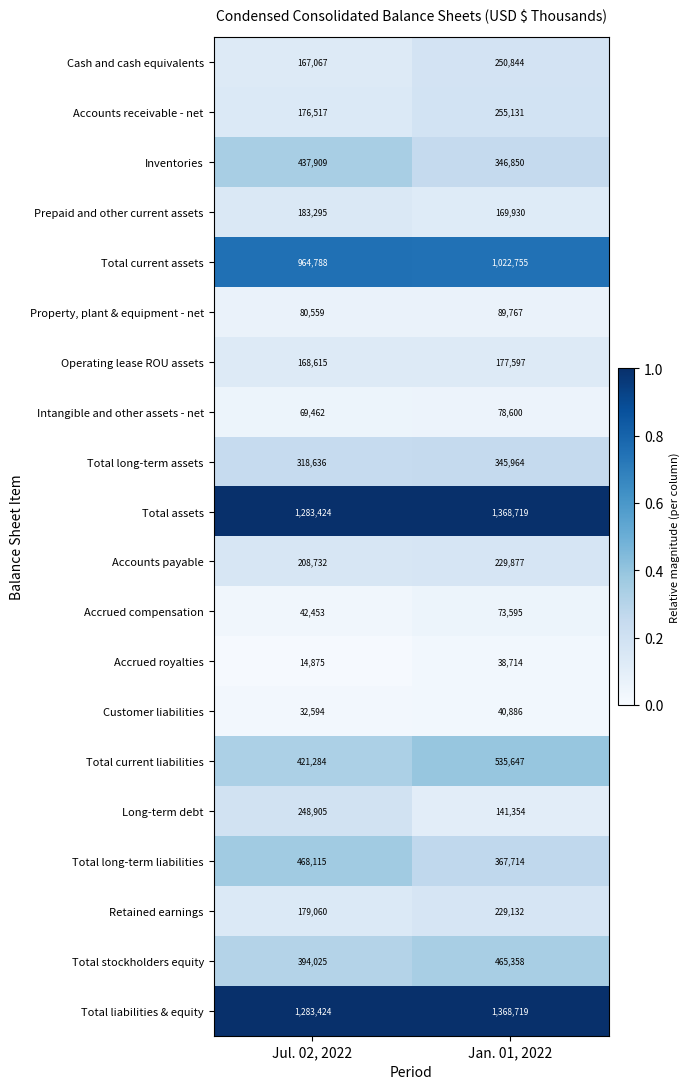

Rank the categories by Total current assets value from lowest to highest.

Jul. 02, 2022, Jan. 01, 2022